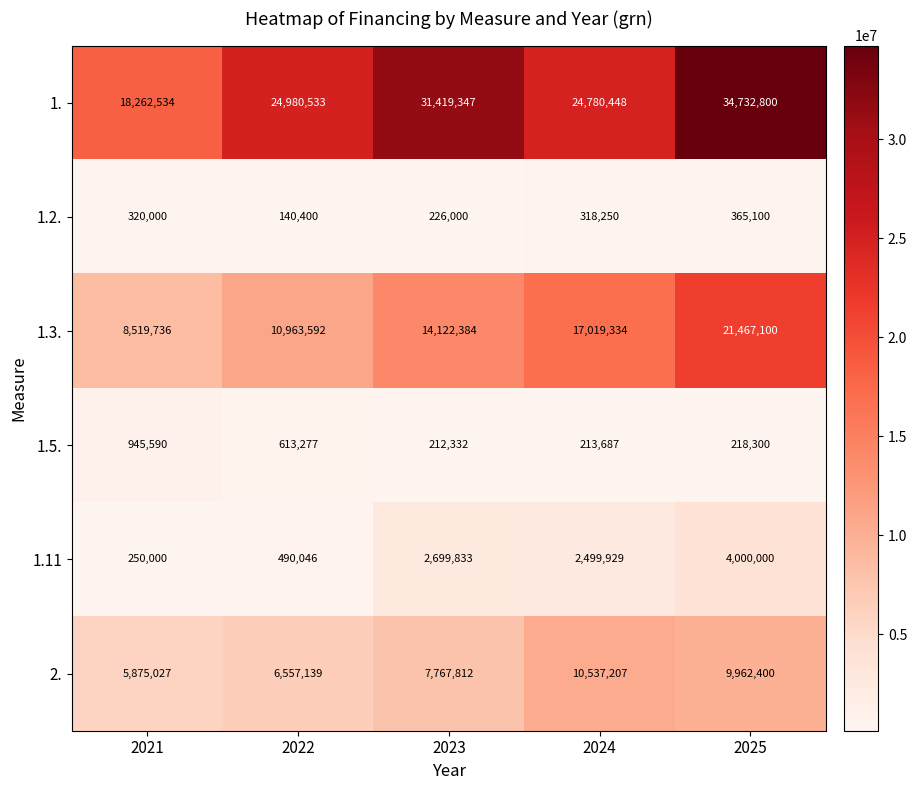

What is the sum of the 1.3. values at 2024 and 2025?

38486434